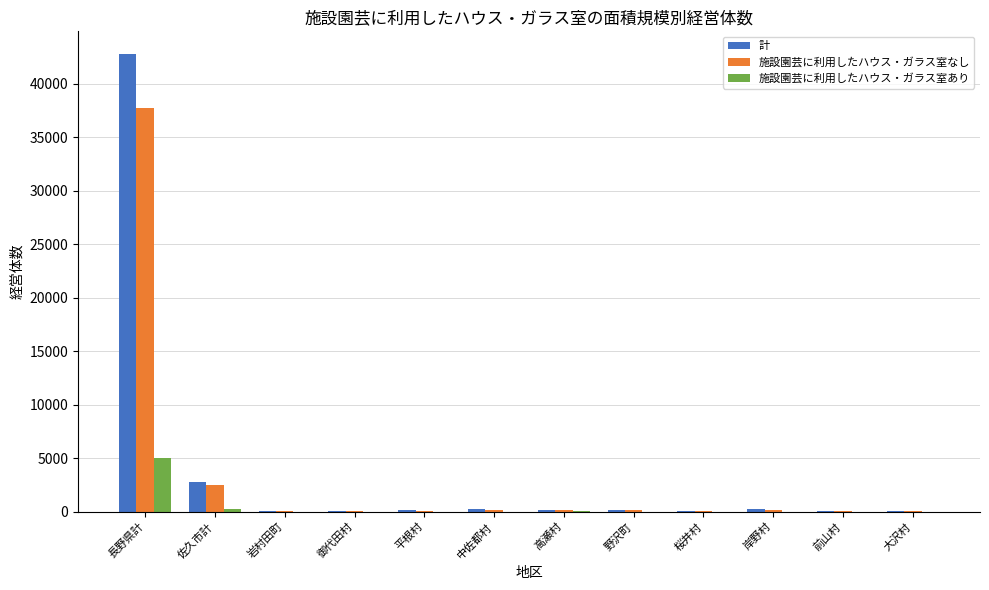

What is the sum of all 計 values?

46664